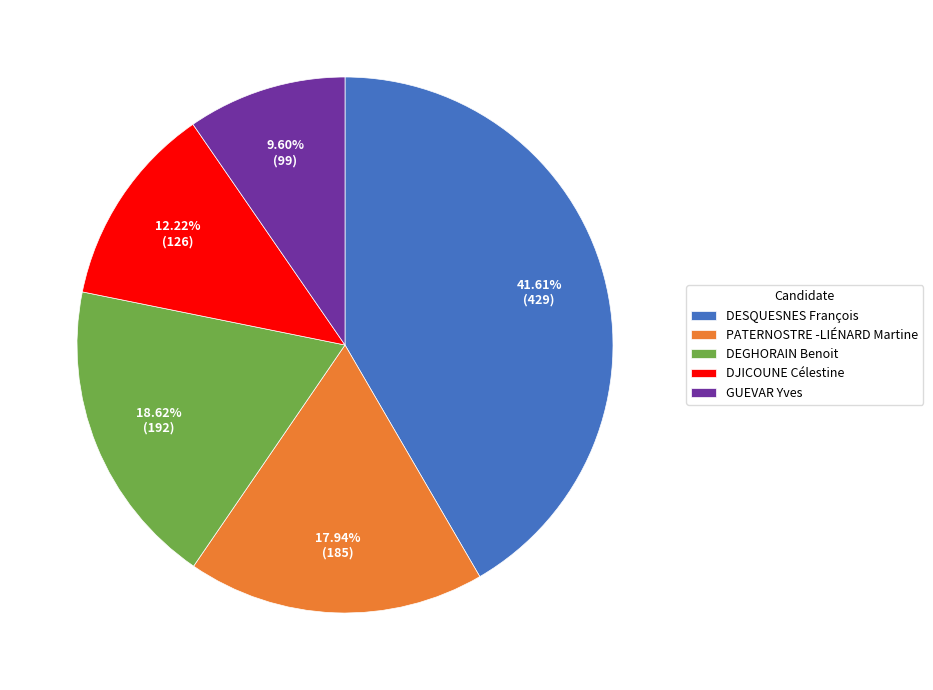

Combined, do DJICOUNE Célestine and DEGHORAIN Benoit account for over 50%?

No